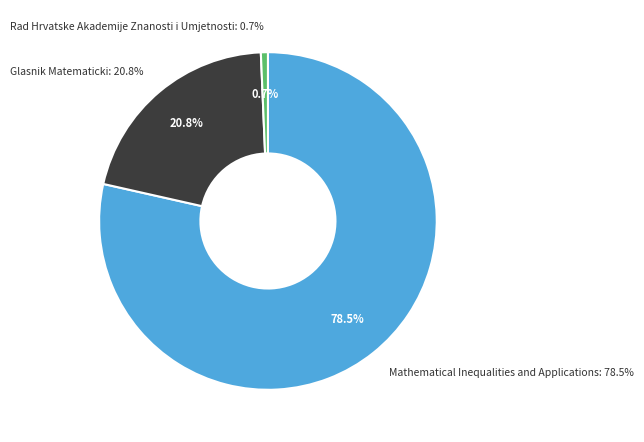

What percentage is the Rad Hrvatske Akademije Znanosti i Umjetnosti slice, to the nearest percent?

1%